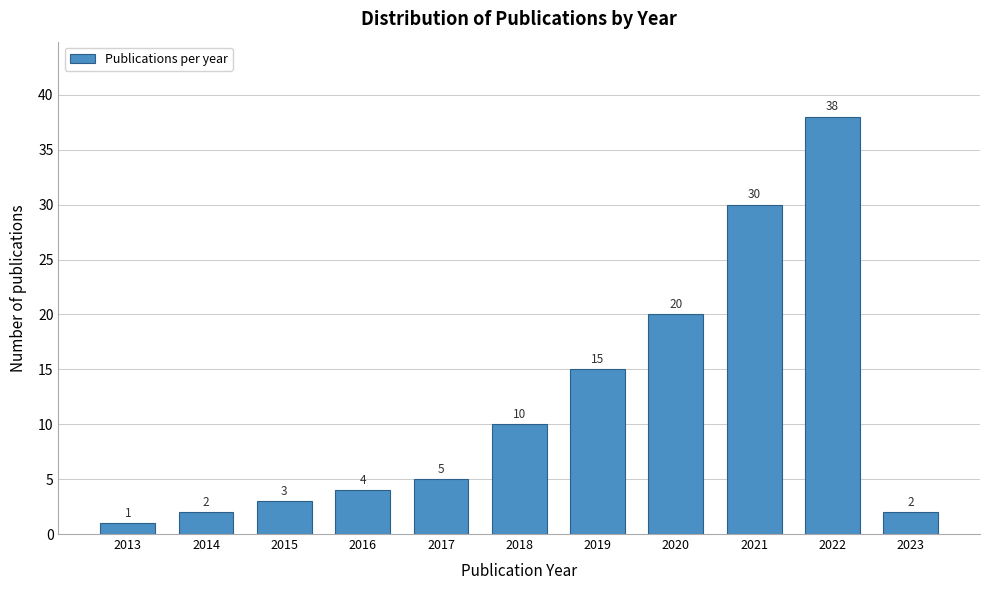

Reading right to left, extract all data points from this chart.

2023=2	2022=38	2021=30	2020=20	2019=15	2018=10	2017=5	2016=4	2015=3	2014=2	2013=1